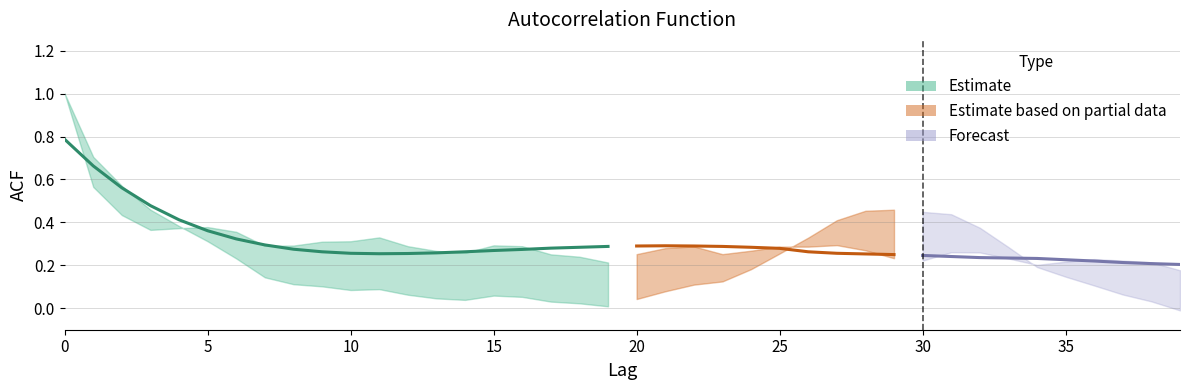

Reading left to right, what are all the values shown in this chart?

acf_shown: 1.0	0.6	0.4	0.4	0.4	0.4	0.4	0.3	0.3	0.3	0.3	0.3	0.3	0.3	0.3	0.3	0.3	0.3	0.2	0.2	0.3	0.3	0.3	0.3	0.3	0.3	0.3	0.3	0.3	0.2	0.2	0.3	0.3	0.2	0.2	0.2	0.2	0.2	0.2	0.2
acf_shown_smooth: 0.8	0.7	0.6	0.5	0.4	0.4	0.3	0.3	0.3	0.3	0.3	0.3	0.3	0.3	0.3	0.3	0.3	0.3	0.3	0.3	0.3	0.3	0.3	0.3	0.3	0.3	0.3	0.3	0.3	0.2	0.2	0.2	0.2	0.2	0.2	0.2	0.2	0.2	0.2	0.2
acf_li: 1.0	0.7	0.6	0.5	0.4	0.3	0.2	0.1	0.1	0.1	0.1	0.1	0.1	0.0	0.0	0.1	0.1	0.0	0.0	0.0	0.0	0.1	0.1	0.1	0.2	0.3	0.3	0.4	0.5	0.5	0.4	0.4	0.4	0.3	0.2	0.1	0.1	0.1	0.0	-0.0